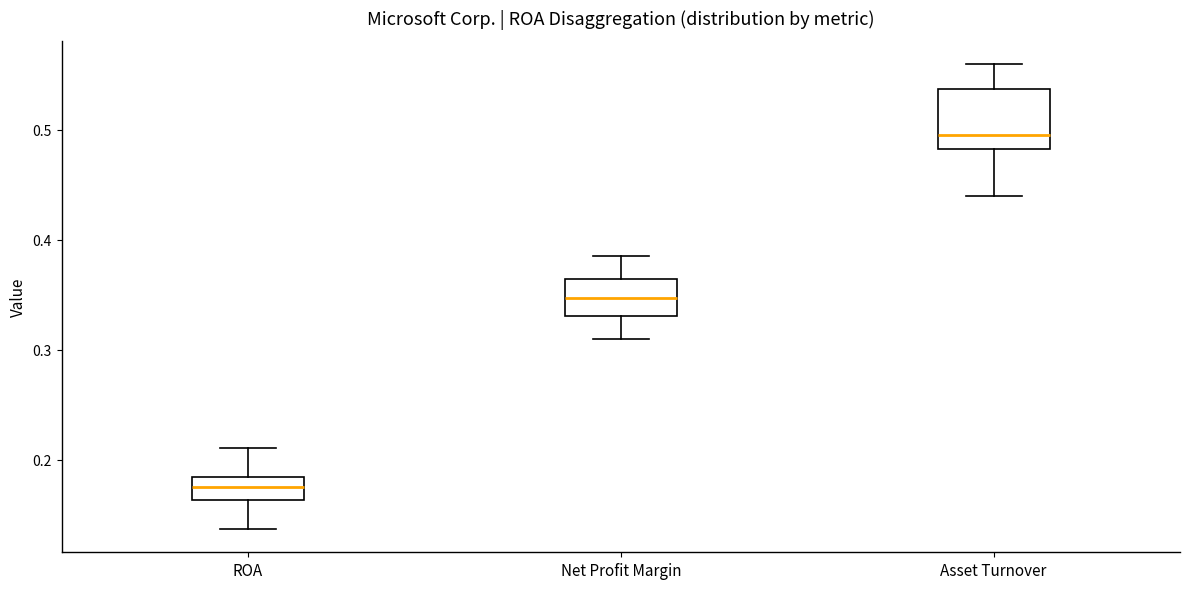

Comparing the boxes themselves (not the whiskers), which one is the tallest?

Asset Turnover